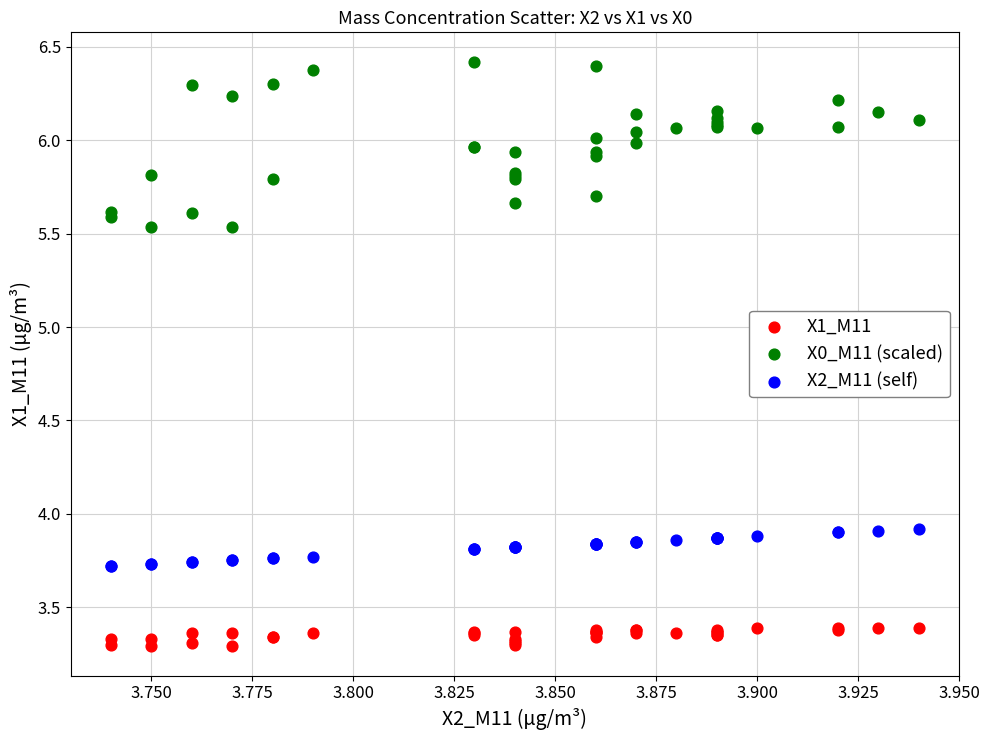

Which series contains the highest Y value?

X0_M11 (scaled)